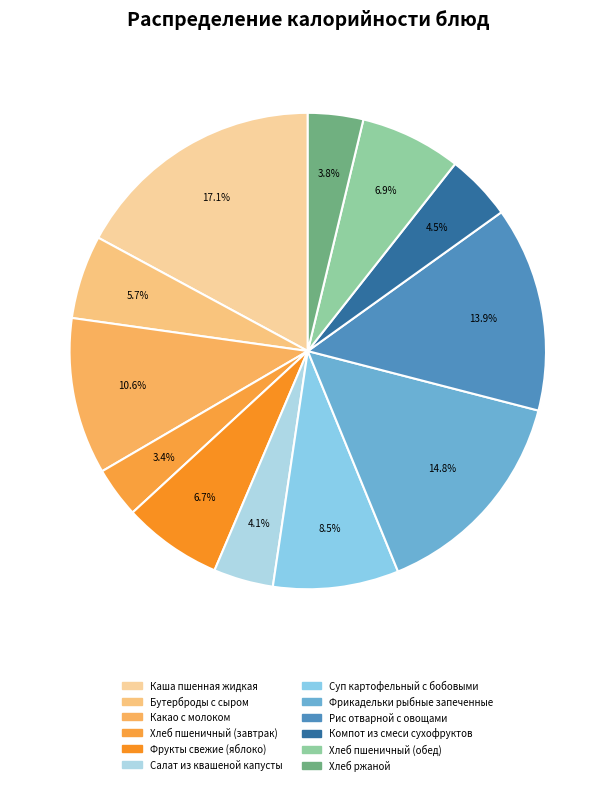

What is the smallest slice in the pie chart?

Хлеб пшеничный (завтрак)